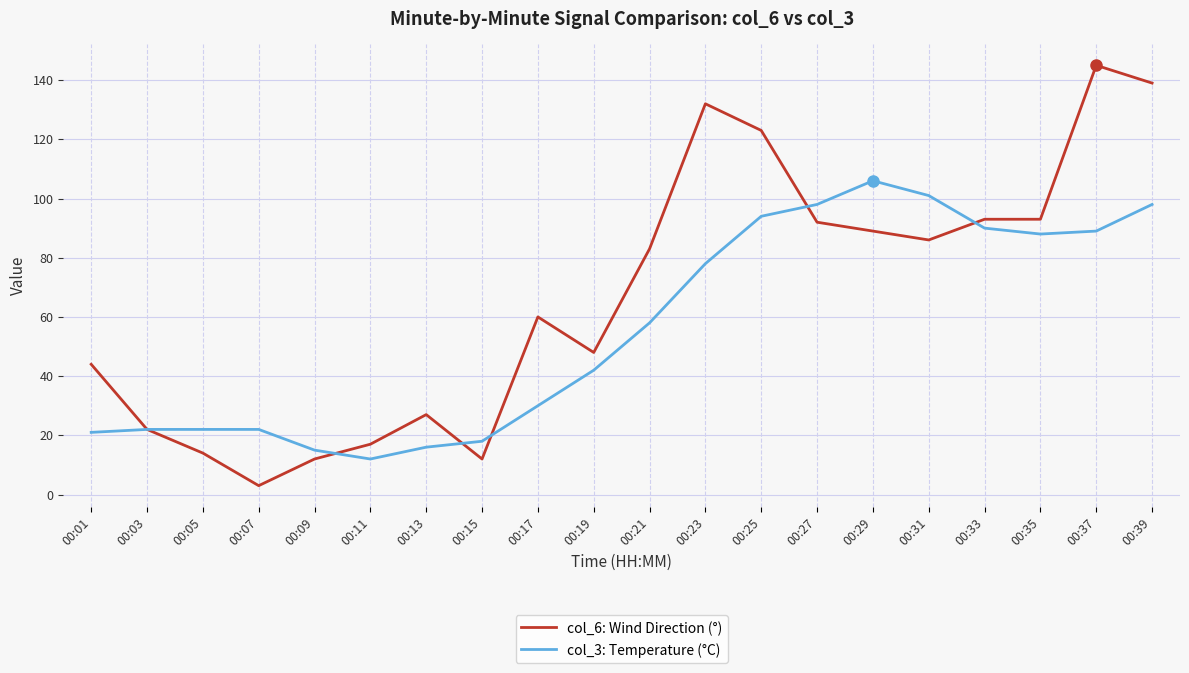

Reading right to left, transcribe all the data shown in this chart.

col_6: Wind Direction (°): 00:39=139	00:37=145	00:35=93	00:33=93	00:31=86	00:29=89	00:27=92	00:25=123	00:23=132	00:21=83	00:19=48	00:17=60	00:15=12	00:13=27	00:11=17	00:09=12	00:07=3	00:05=14	00:03=22	00:01=44
col_3: Temperature (°C): 00:39=98	00:37=89	00:35=88	00:33=90	00:31=101	00:29=106	00:27=98	00:25=94	00:23=78	00:21=58	00:19=42	00:17=30	00:15=18	00:13=16	00:11=12	00:09=15	00:07=22	00:05=22	00:03=22	00:01=21